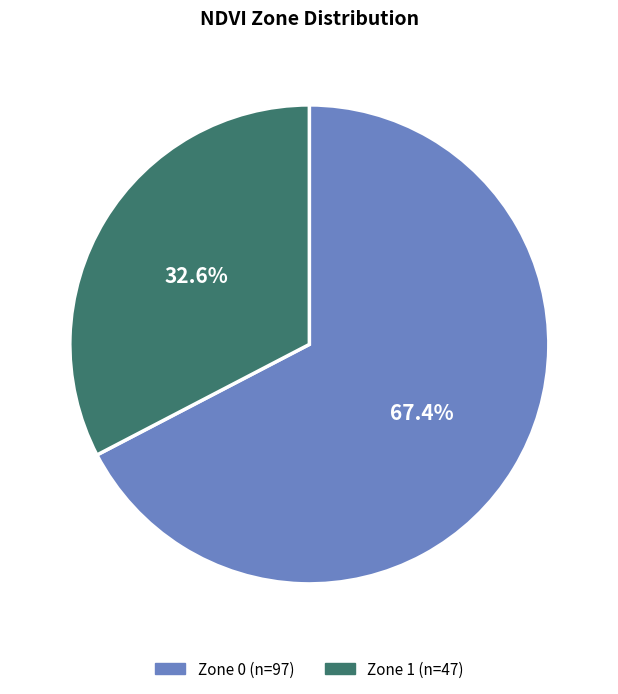

To the nearest percent, what is the difference between the Zone 1 and Zone 0 slice percentages?

35%